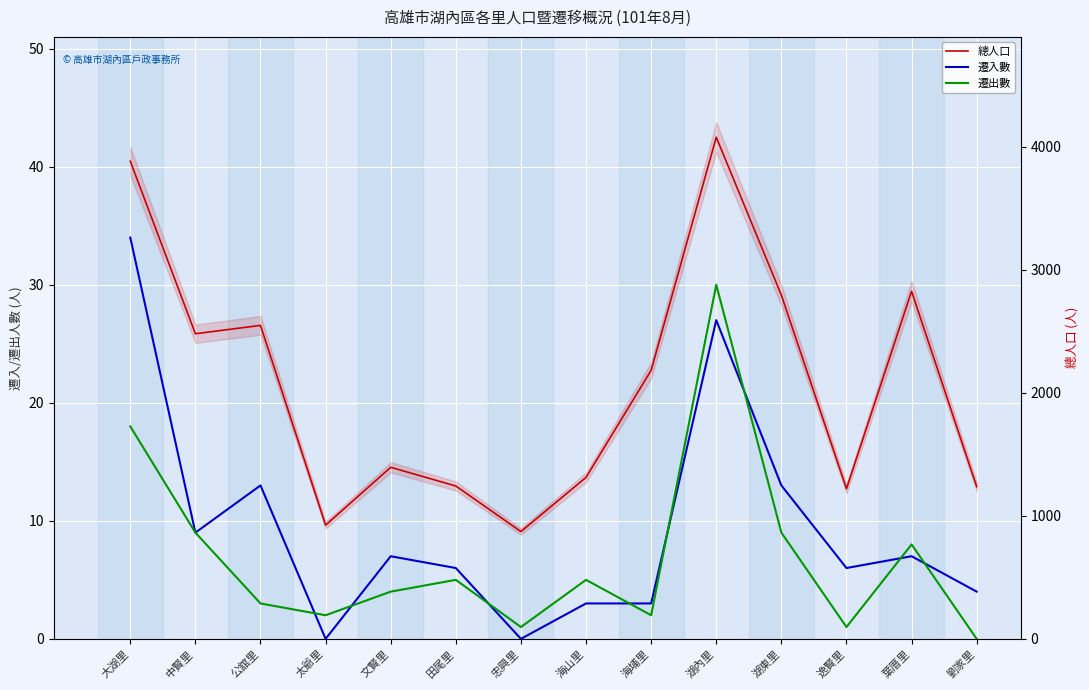

What is the average value of the 遷出數 series?

7